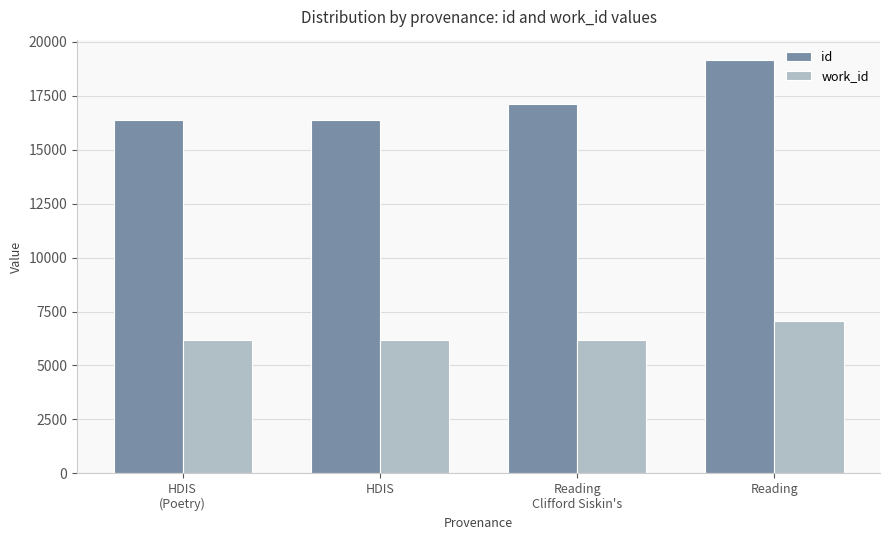

Rank the series at HDIS from lowest to highest value.

work_id, id